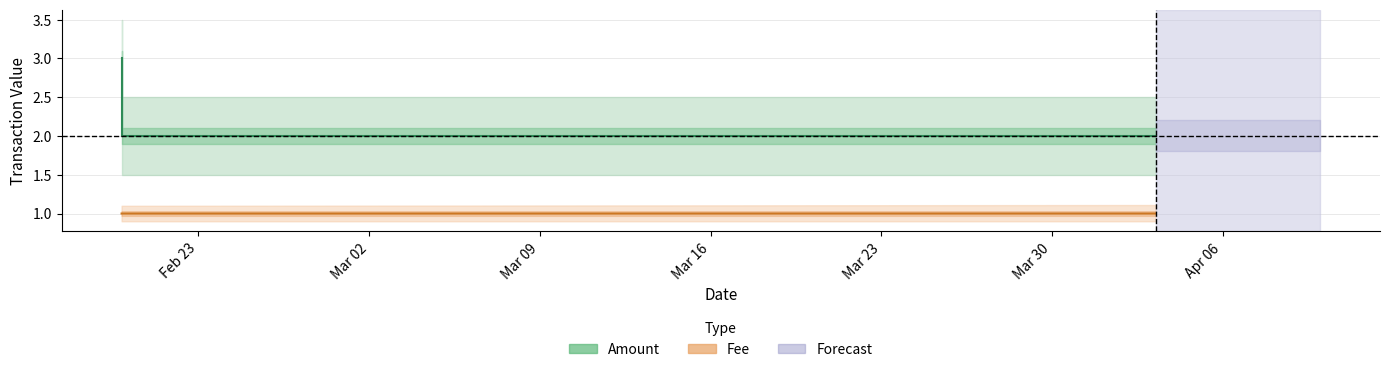

What is the minimum value shown in the chart?

1.0